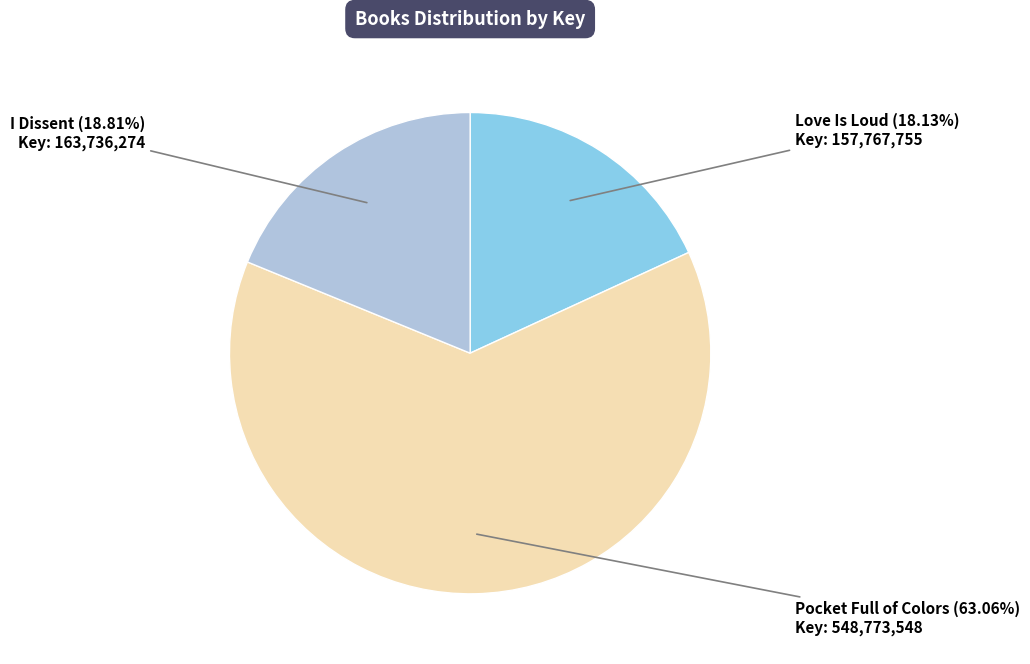

To the nearest percent, what portion does Pocket Full of Colors represent?

63%